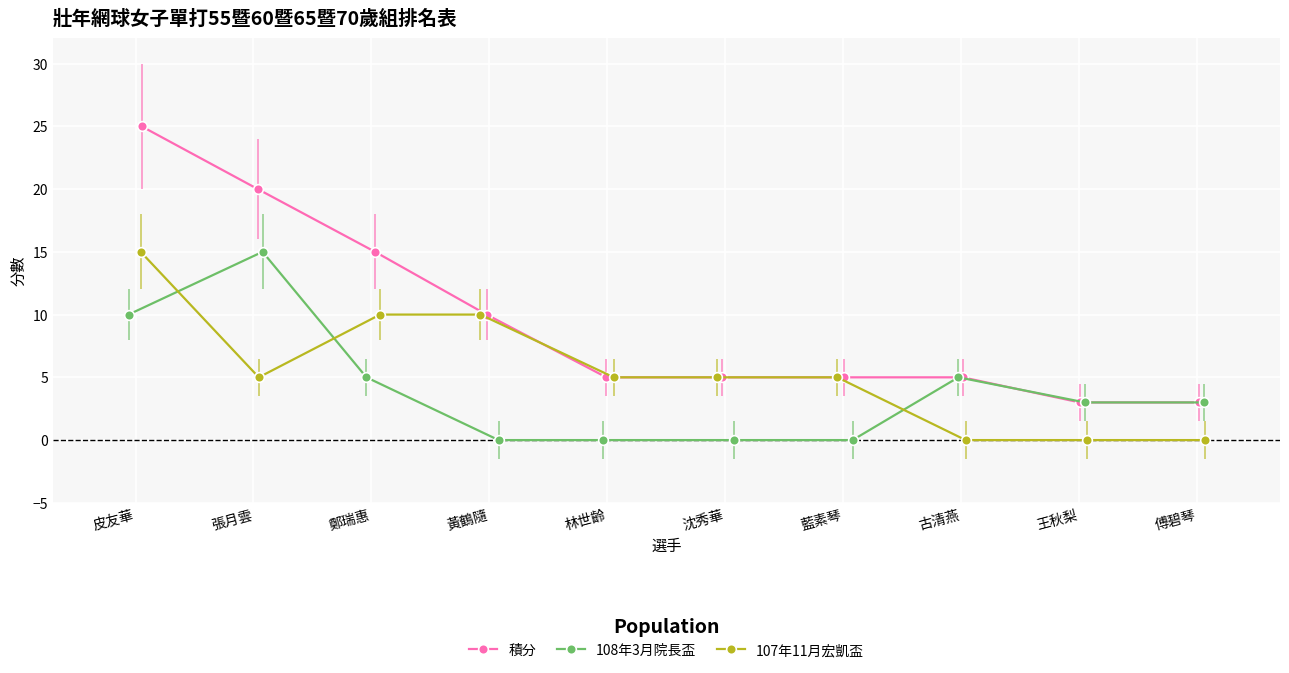

What is the sum of all 108年3月院長盃 values?

41